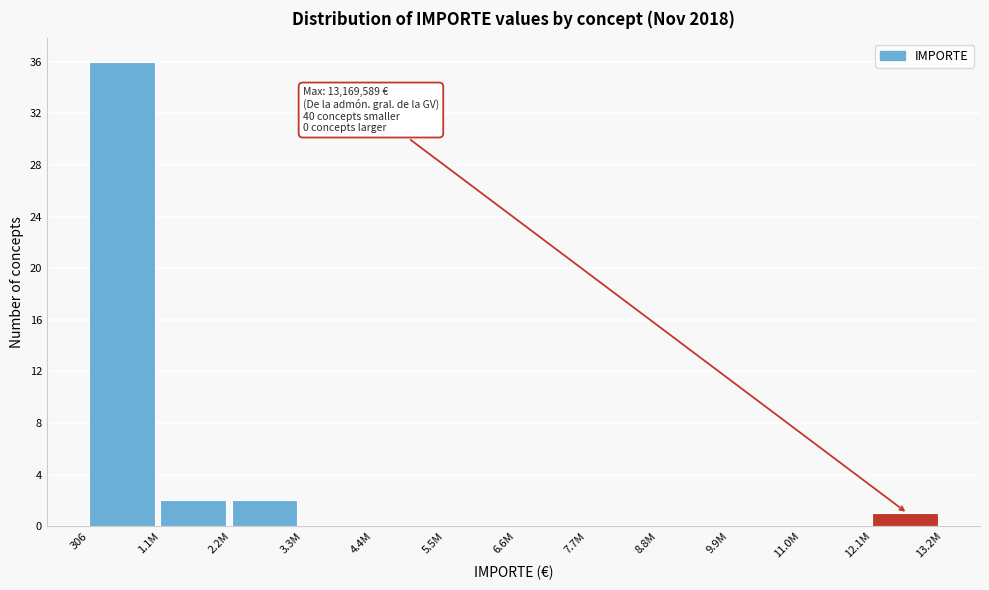

Reading left to right, what are all the values shown in this chart?

306=36	1.1M=2	2.2M=2	3.3M=0	4.4M=0	5.5M=0	6.6M=0	7.7M=0	8.8M=0	9.9M=0	11.0M=0	12.1M=1